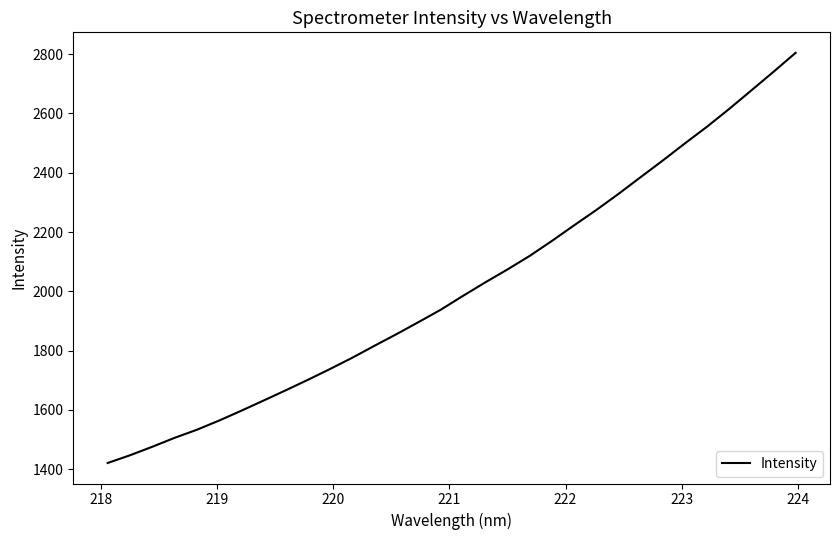

Reading left to right, what are all the values shown in this chart?

1420.8	1446.8	1475.2	1505.3	1532.5	1563.4	1596.6	1630.9	1665.5	1700.9	1737.5	1775.4	1815.8	1855.3	1896.2	1937.9	1984.6	2029.8	2073.5	2119.1	2169.6	2222.1	2273.8	2328.0	2384.7	2440.8	2498.7	2555.2	2615.2	2677.6	2740.5	2804.6